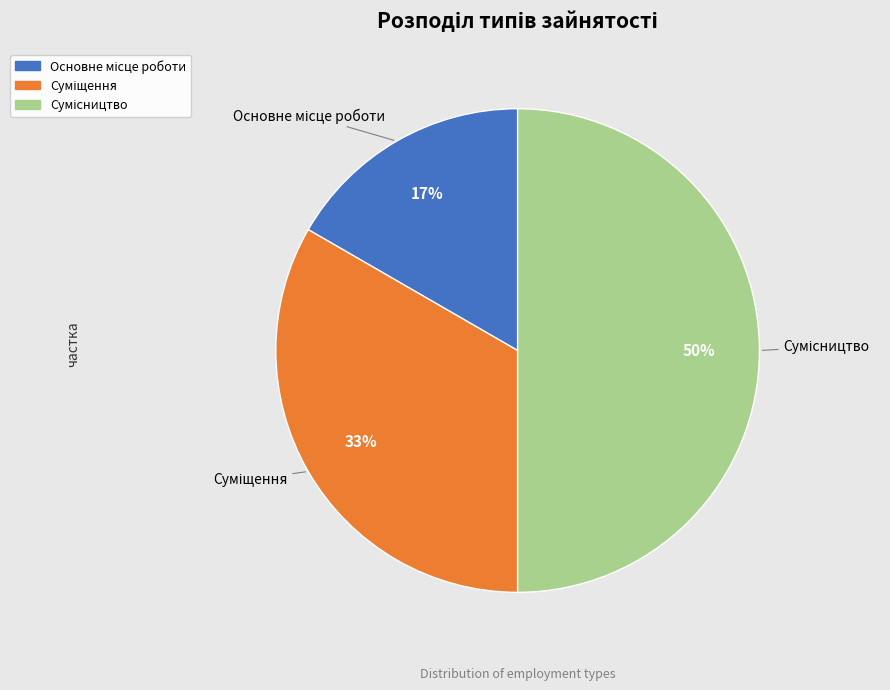

To the nearest percent, what is the average slice percentage?

33%